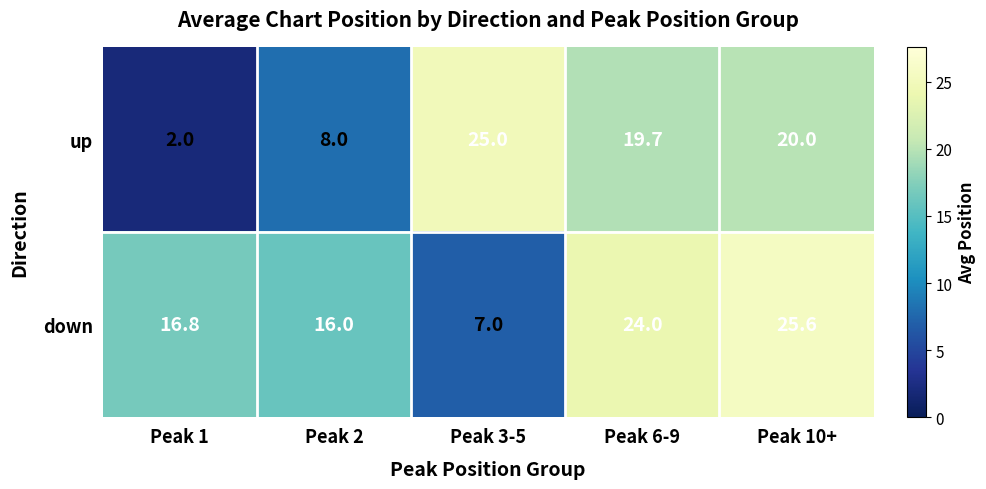

The up series shows 19.7 at Peak 6-9. True or false?

True